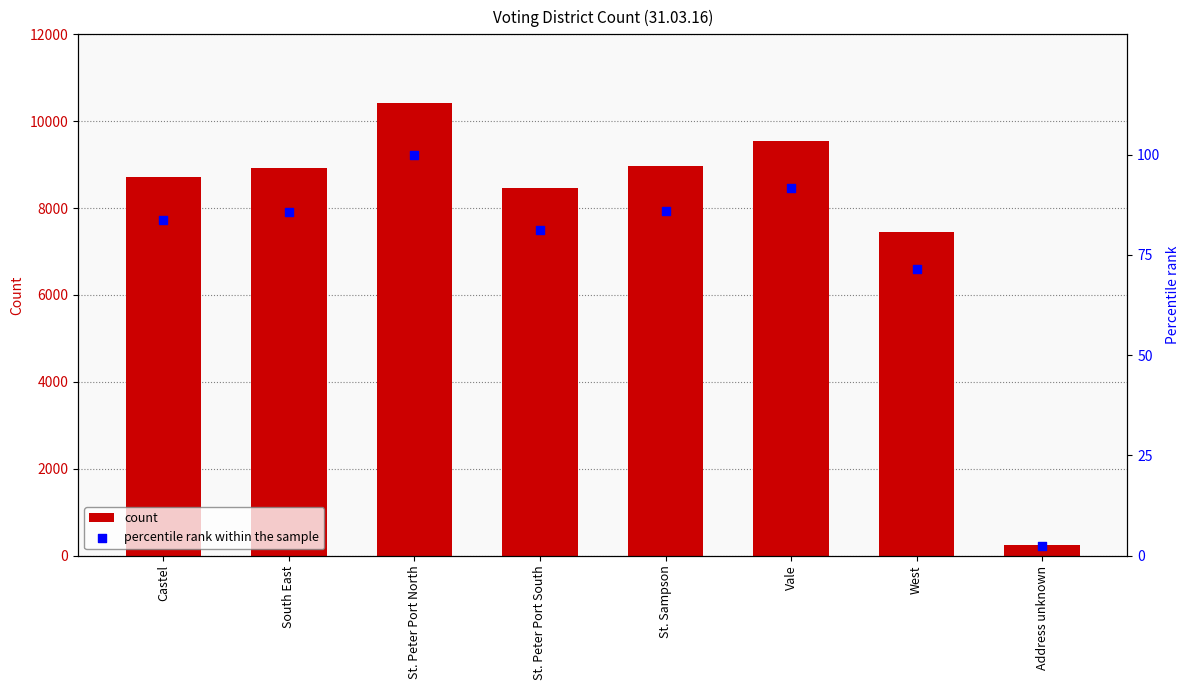

What are all the series names shown in the legend?

count, percentile rank within the sample